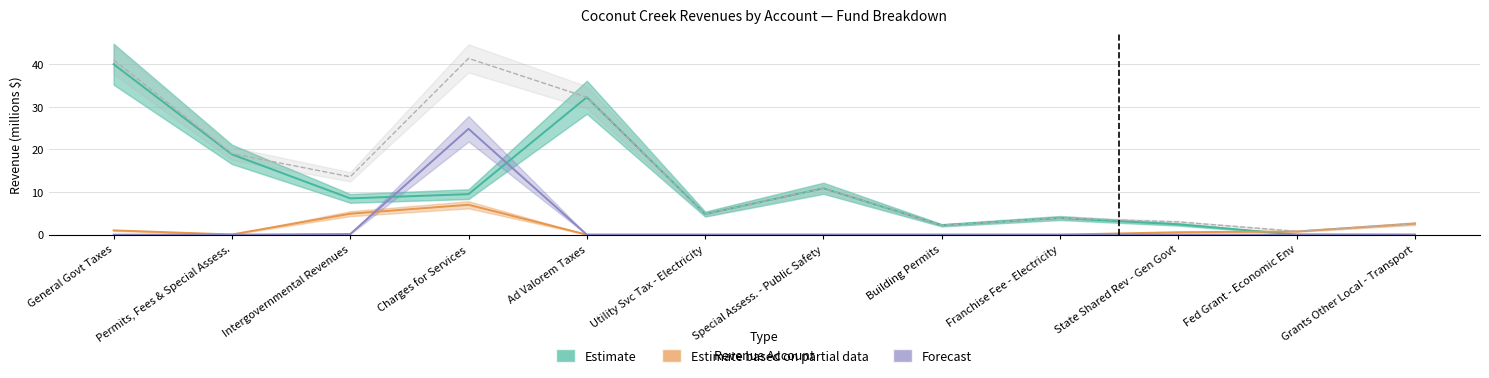

What is the maximum value for General Fund?

40.0